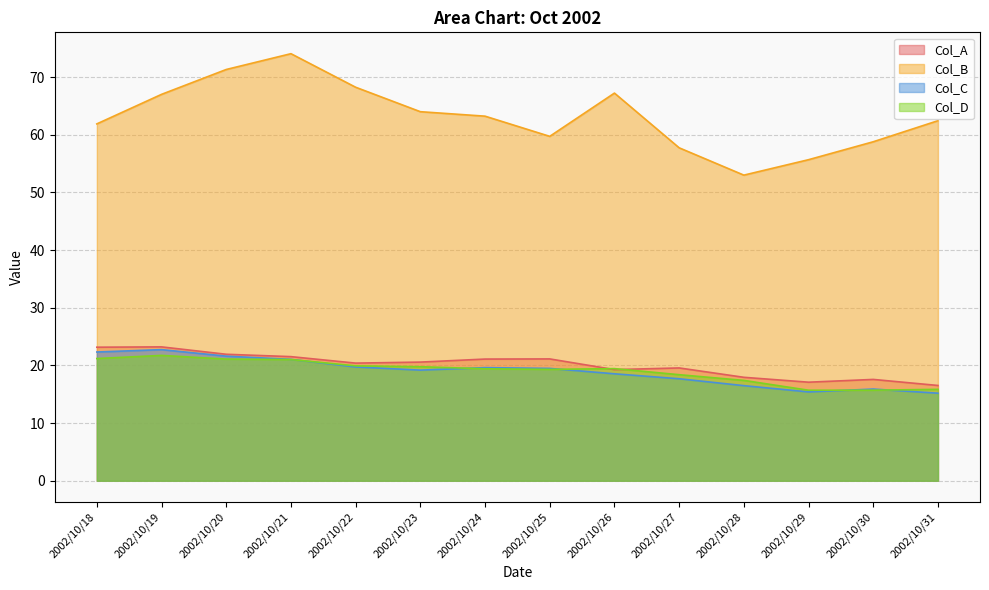

Which series has the largest total across all categories?

Col_B